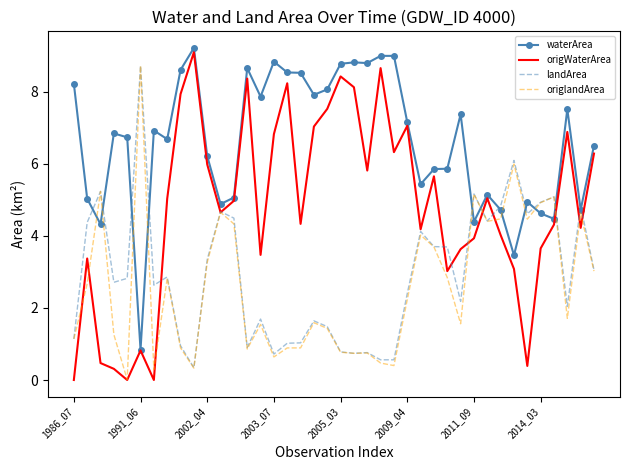

What is the lowest value of the landArea series?

0.3